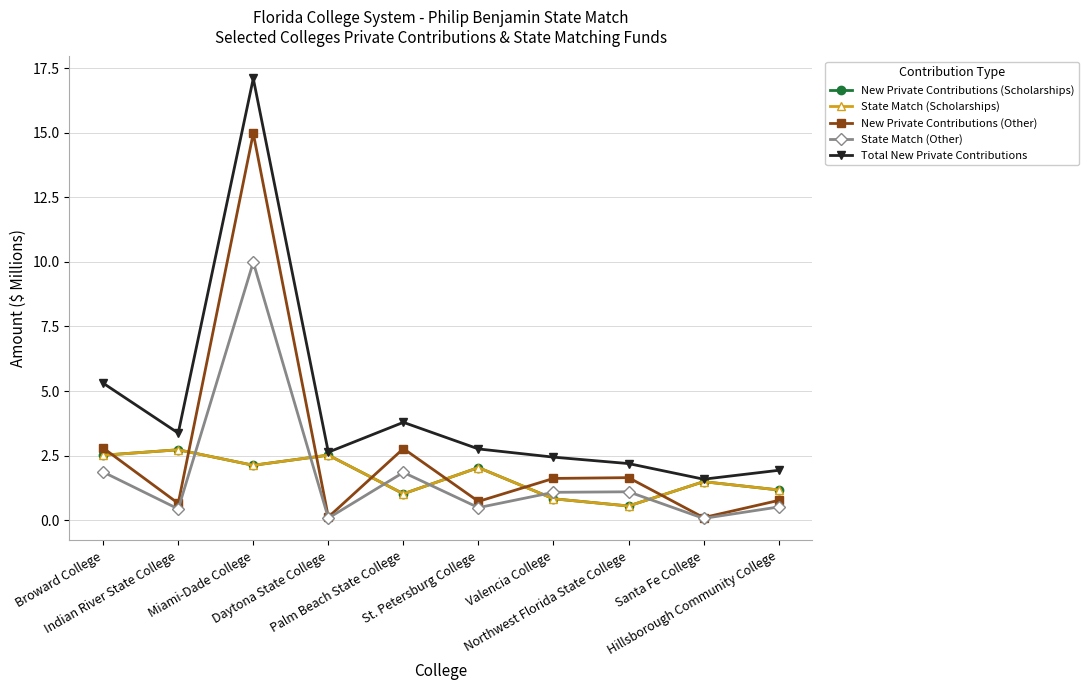

Reading left to right, what are all the values shown in this chart?

New Private Contributions (Scholarships): Broward College=2.5	Indian River State College=2.7	Miami-Dade College=2.1	Daytona State College=2.5	Palm Beach State College=1.0	St. Petersburg College=2.0	Valencia College=0.8	Northwest Florida State College=0.5	Santa Fe College=1.5	Hillsborough Community College=1.2
State Match (Scholarships): Broward College=2.5	Indian River State College=2.7	Miami-Dade College=2.1	Daytona State College=2.5	Palm Beach State College=1.0	St. Petersburg College=2.0	Valencia College=0.8	Northwest Florida State College=0.5	Santa Fe College=1.5	Hillsborough Community College=1.2
New Private Contributions (Other): Broward College=2.8	Indian River State College=0.6	Miami-Dade College=15.0	Daytona State College=0.1	Palm Beach State College=2.8	St. Petersburg College=0.7	Valencia College=1.6	Northwest Florida State College=1.6	Santa Fe College=0.1	Hillsborough Community College=0.8
State Match (Other): Broward College=1.9	Indian River State College=0.4	Miami-Dade College=10.0	Daytona State College=0.1	Palm Beach State College=1.8	St. Petersburg College=0.5	Valencia College=1.1	Northwest Florida State College=1.1	Santa Fe College=0.1	Hillsborough Community College=0.5
Total New Private Contributions: Broward College=5.3	Indian River State College=3.4	Miami-Dade College=17.1	Daytona State College=2.6	Palm Beach State College=3.8	St. Petersburg College=2.8	Valencia College=2.4	Northwest Florida State College=2.2	Santa Fe College=1.6	Hillsborough Community College=1.9